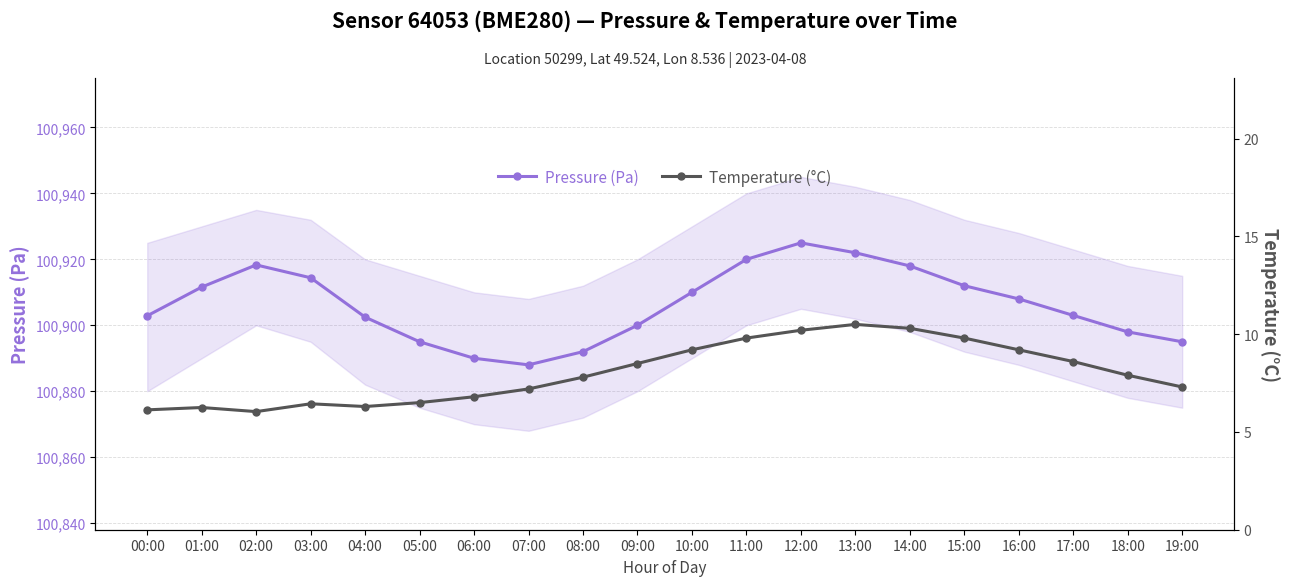

At which label does Temperature (°C) first exceed 7?

07:00